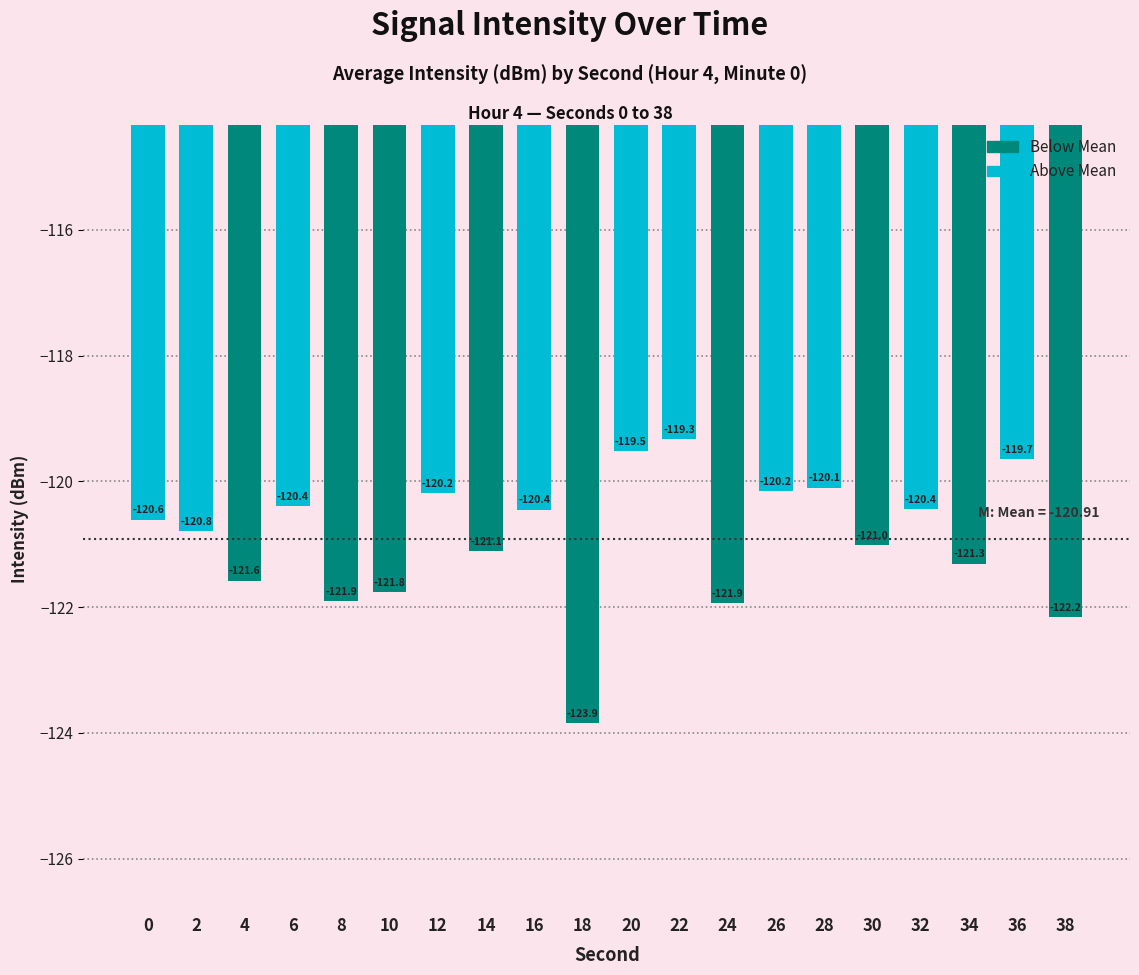

What is the average value?

-120.9